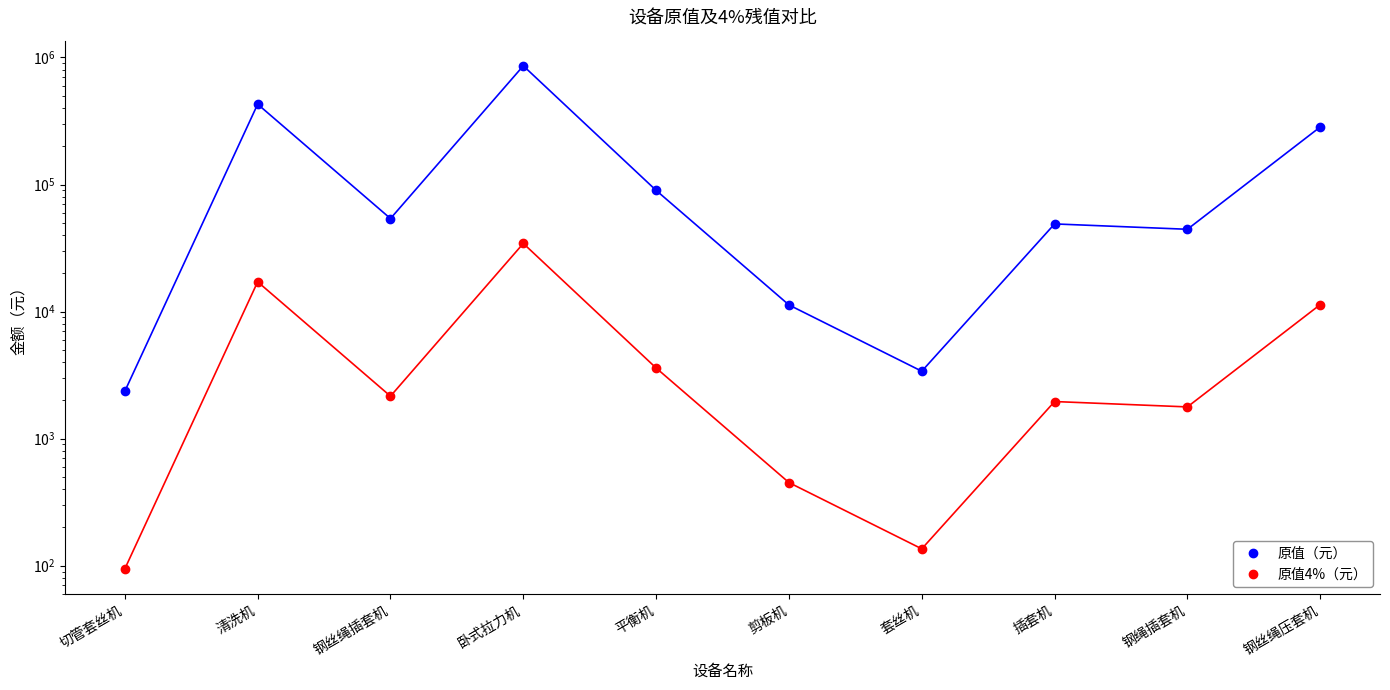

Between 套丝机 and 平衡机, which is larger?

平衡机